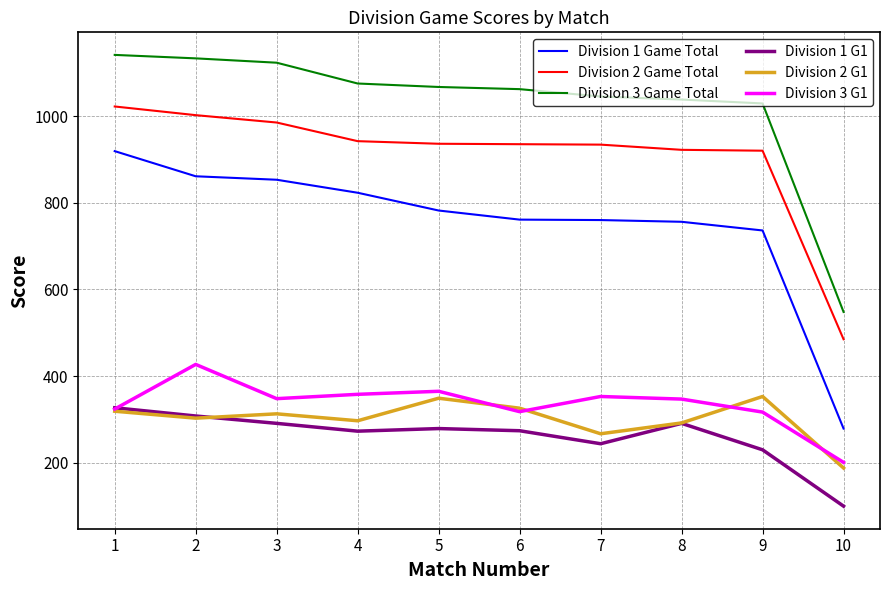

At 9, list the series in order from largest to smallest.

Division 3 Game Total, Division 2 Game Total, Division 1 Game Total, Division 2 G1, Division 3 G1, Division 1 G1